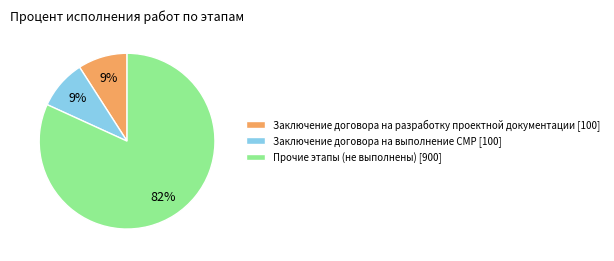

What is the majority slice?

Прочие этапы (не выполнены) [900]